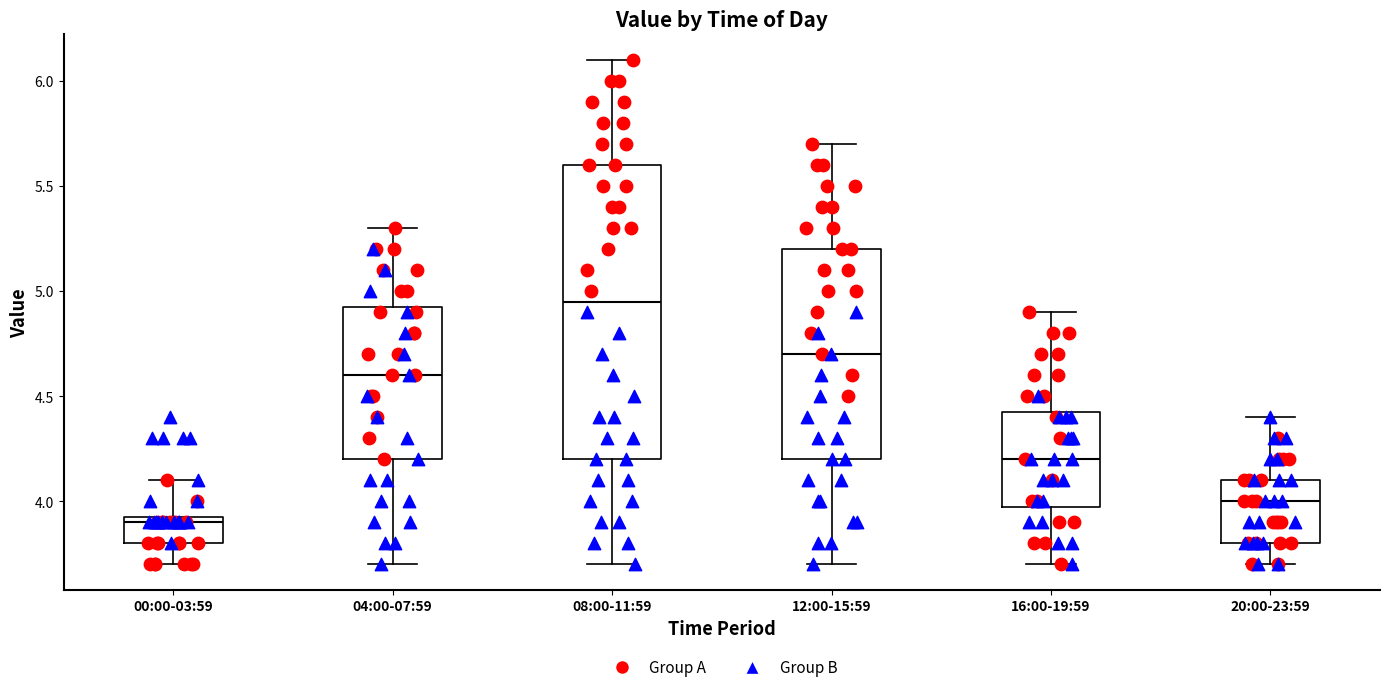

Reading left to right, transcribe this box plot: for each box, give where its median line is, the range the box spans, and where its two whiskers end, as read against the y-axis. The values are not printed on the chart, so give them approximately, as read against the axis.

00:00-03:59: median 3.90, box 3.80 to 3.95, whiskers 3.70 to 4.10
04:00-07:59: median 4.60, box 4.20 to 4.95, whiskers 3.70 to 5.30
08:00-11:59: median 4.95, box 4.20 to 5.60, whiskers 3.70 to 6.10
12:00-15:59: median 4.70, box 4.20 to 5.20, whiskers 3.70 to 5.70
16:00-19:59: median 4.20, box 4.00 to 4.45, whiskers 3.70 to 4.90
20:00-23:59: median 4.00, box 3.80 to 4.10, whiskers 3.70 to 4.40